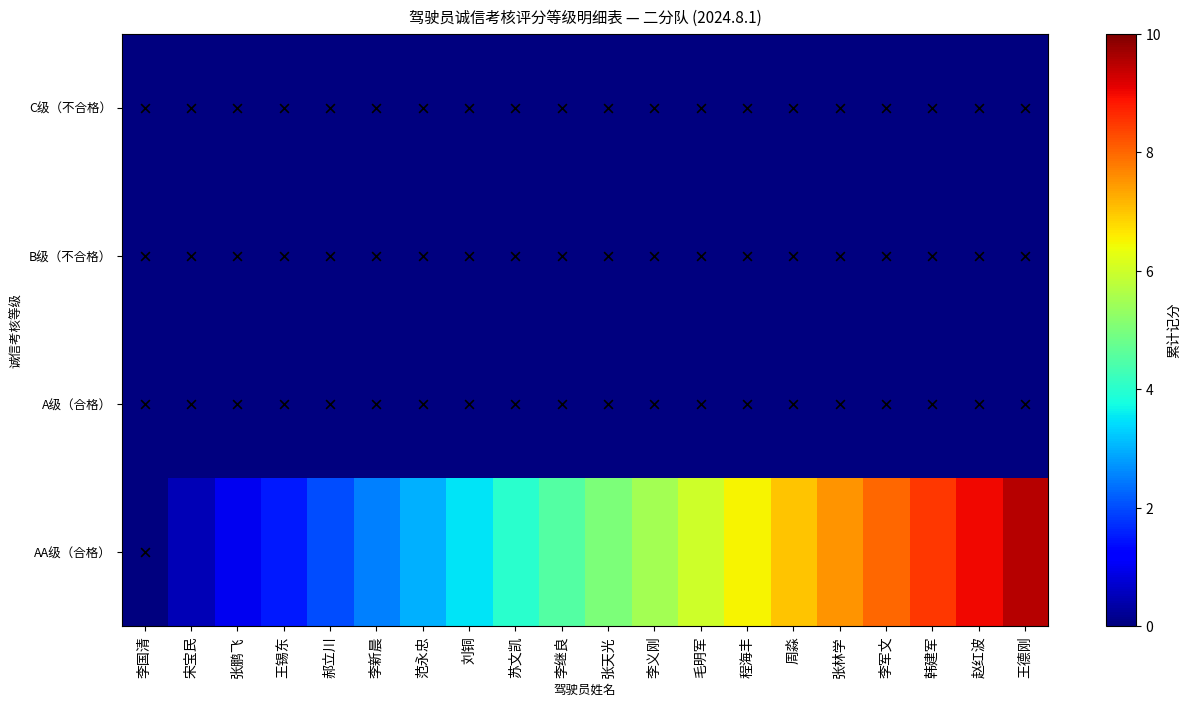

At which category does the chart reach its peak across all series?

王德刚